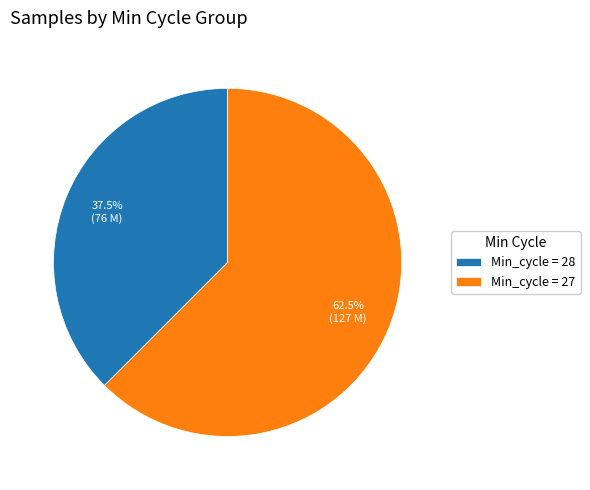

How many segments does this pie chart have?

2